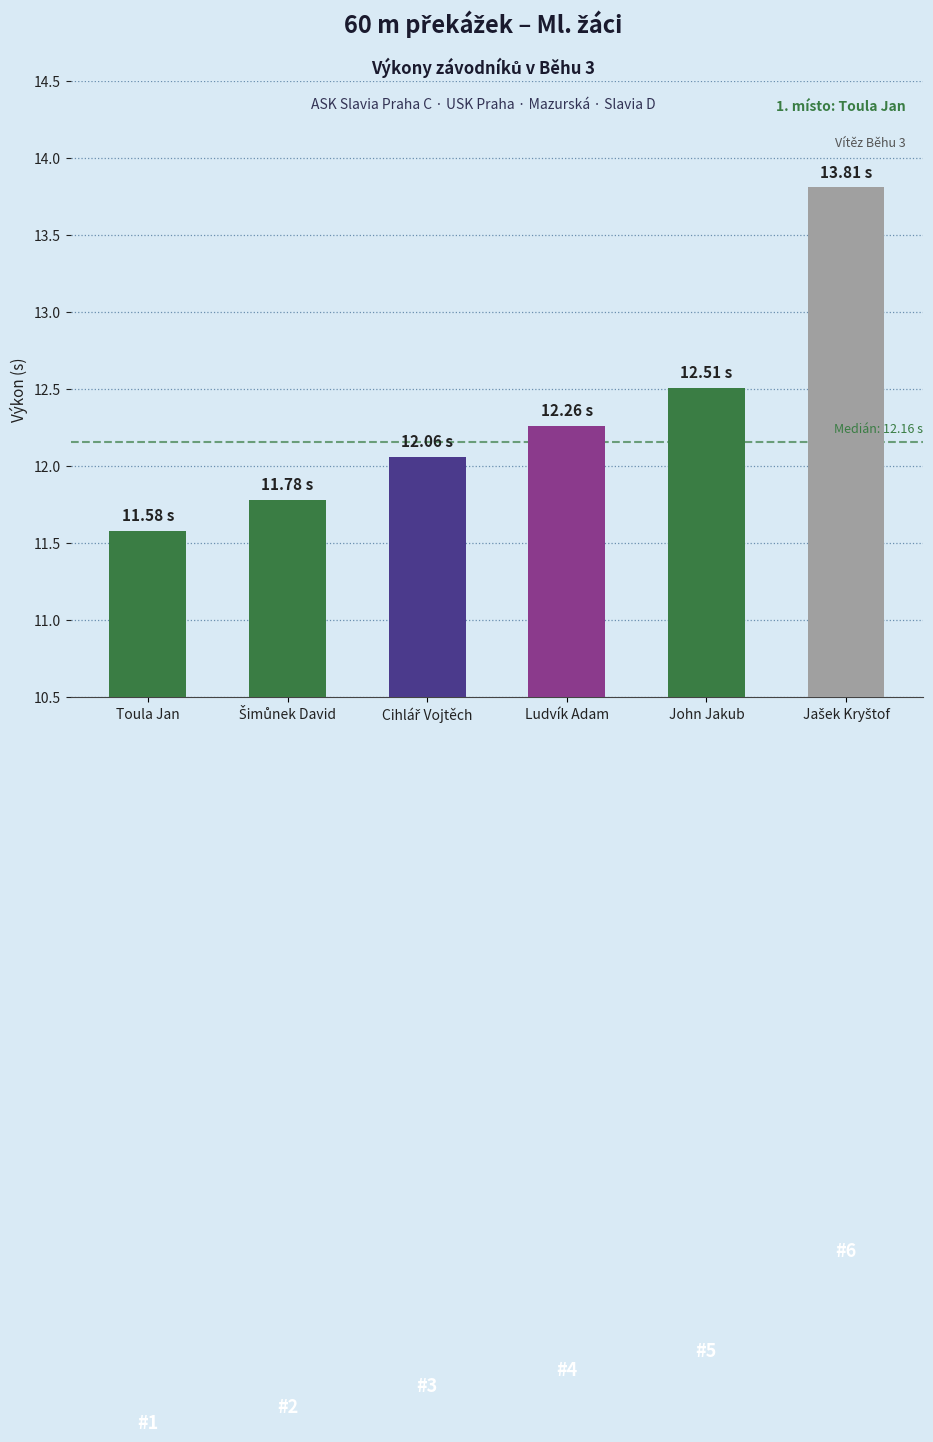

What is the label of the 2nd bar from the right?

John Jakub